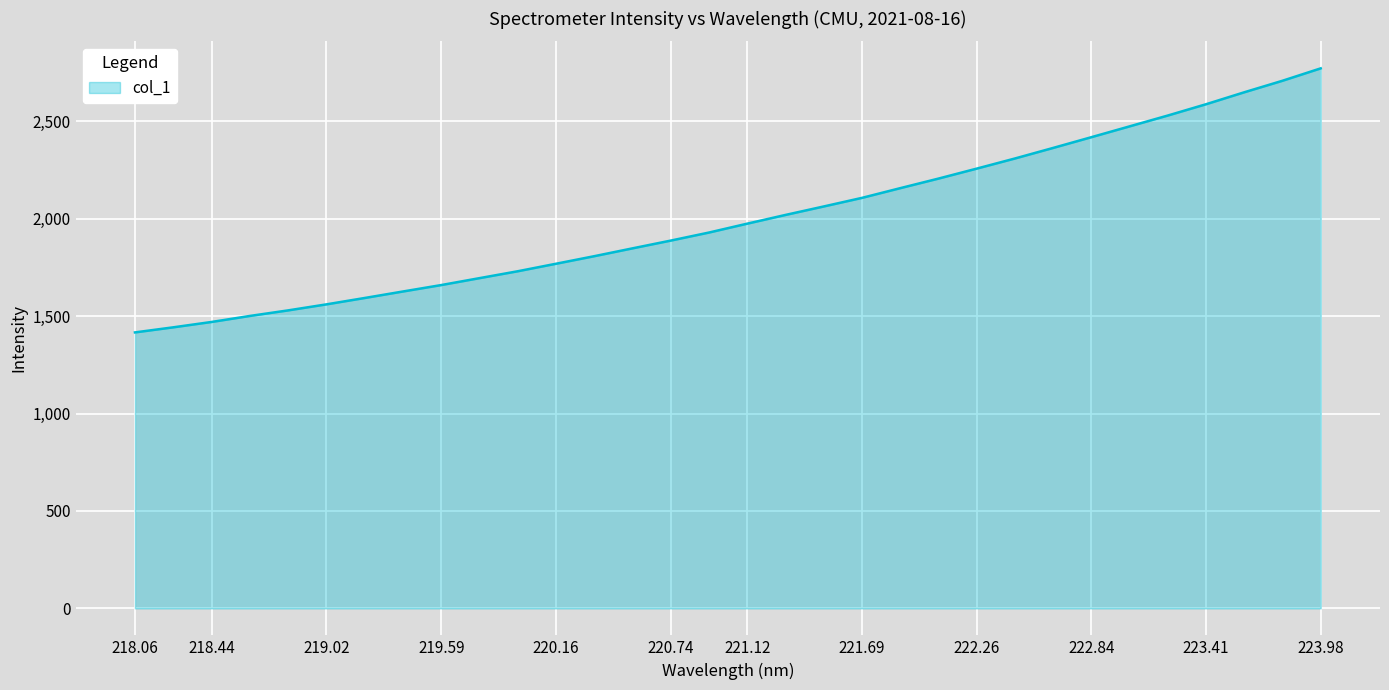

Does the chart have visible grid lines?

Yes